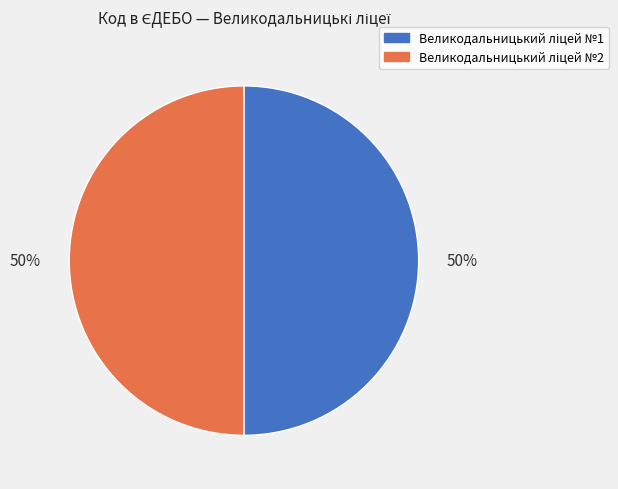

To the nearest percent, what is the average slice percentage?

50%